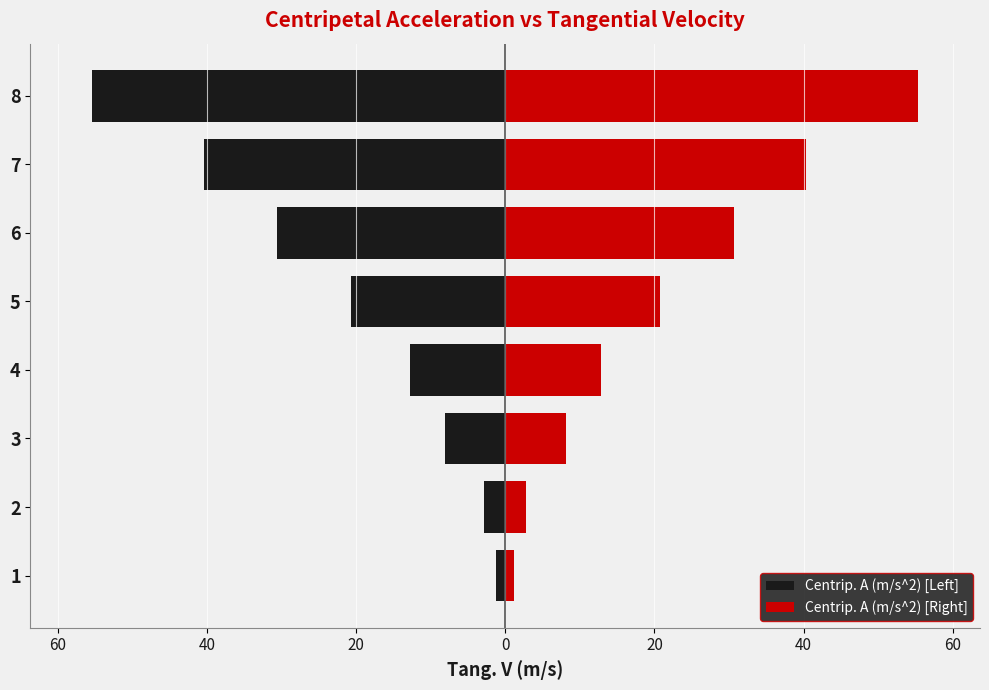

Reading left to right, transcribe all the data shown in this chart.

Centrip. A (m/s^2) [Left]: -1.2	-2.8	-8.1	-12.8	-20.7	-30.6	-40.3	-55.3
Centrip. A (m/s^2) [Right]: 1.2	2.8	8.1	12.8	20.7	30.6	40.3	55.3